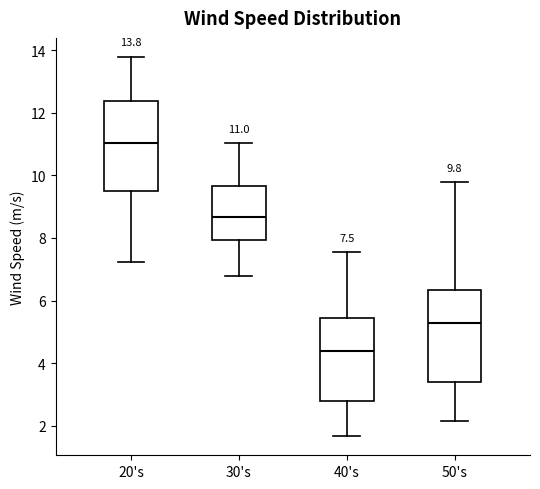

Which box has the highest median line?

20's